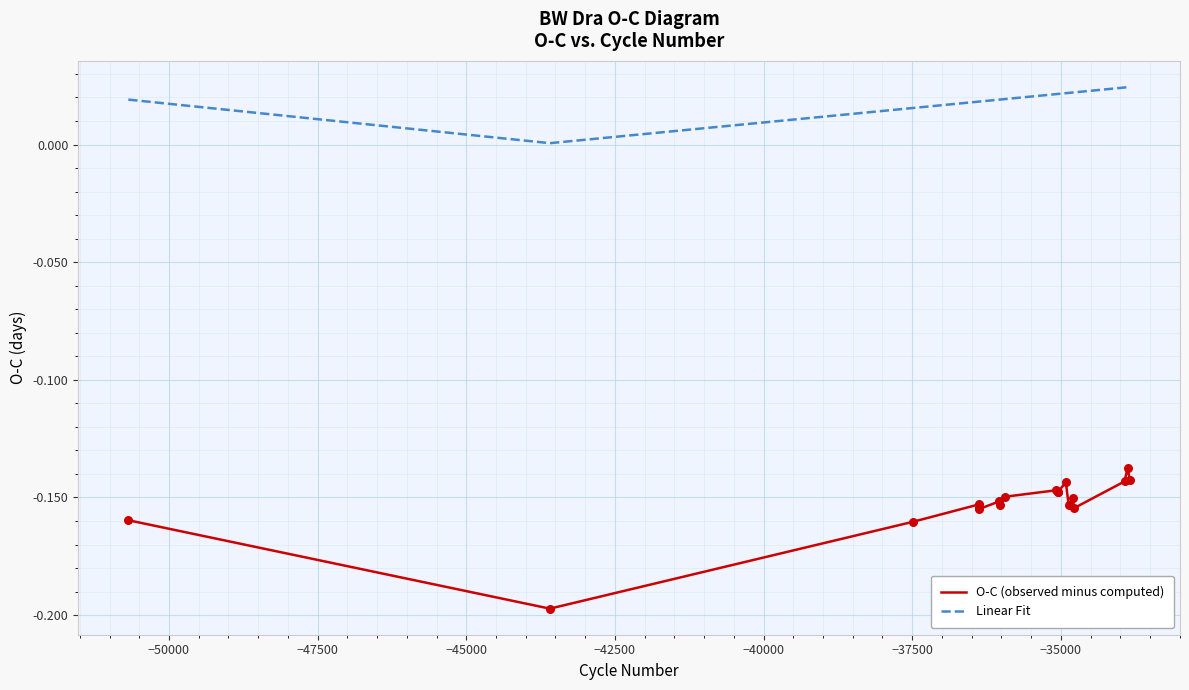

Which series has the largest total across all categories?

Linear Fit